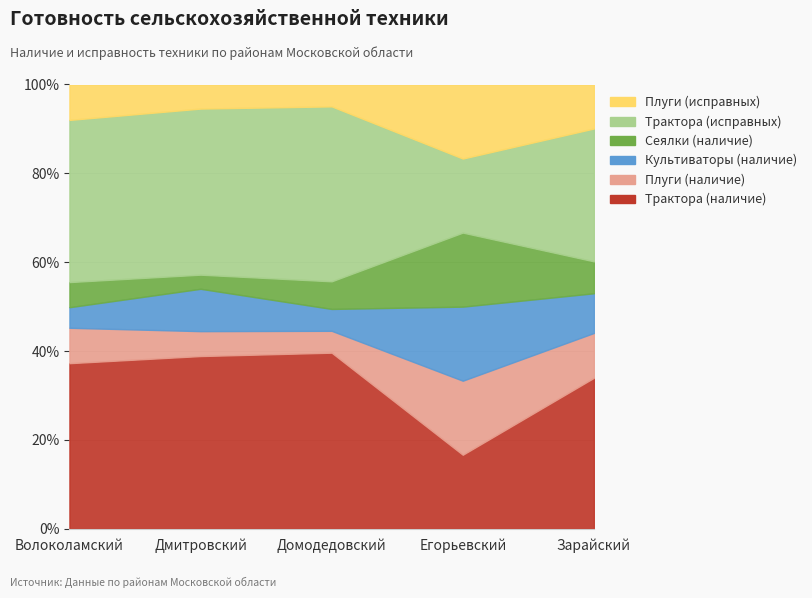

What is the spread (max minus min) of values at Домодедовский?

134